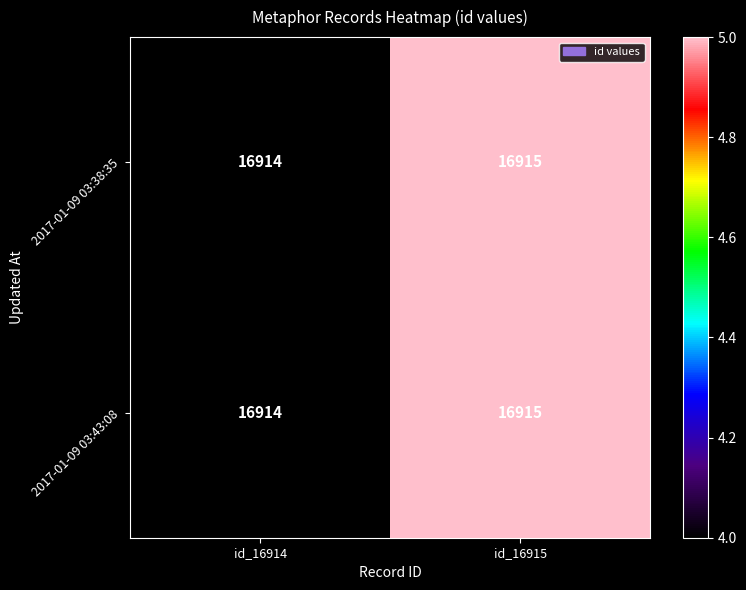

Count the number of categories in the chart.

2